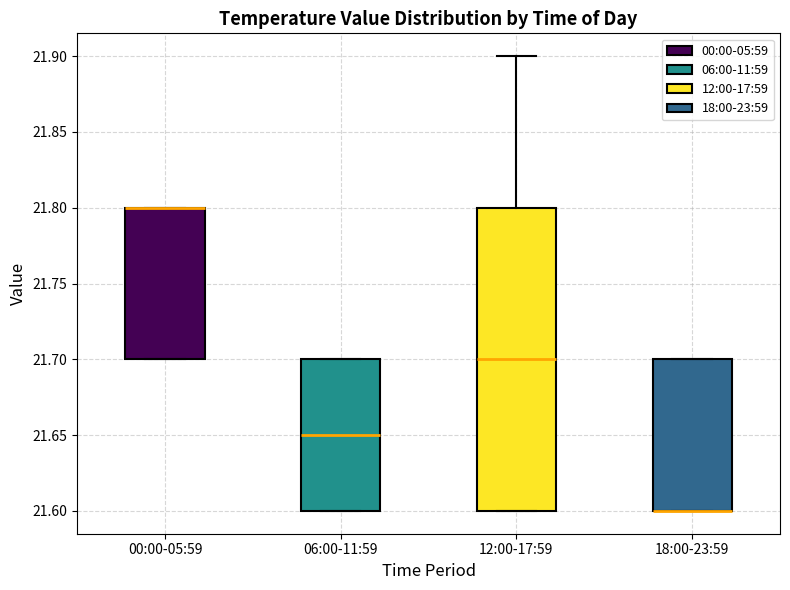

Where is the lower edge of the box for 00:00-05:59 on the y-axis? The values are not printed on the chart, so give them approximately, as read against the axis.

21.70